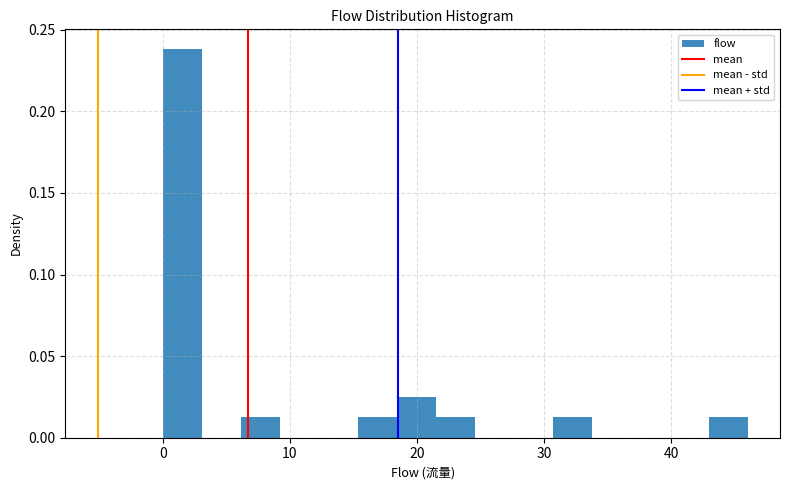

Read against the x-axis, roughly where is the centre of the tallest bar?

2